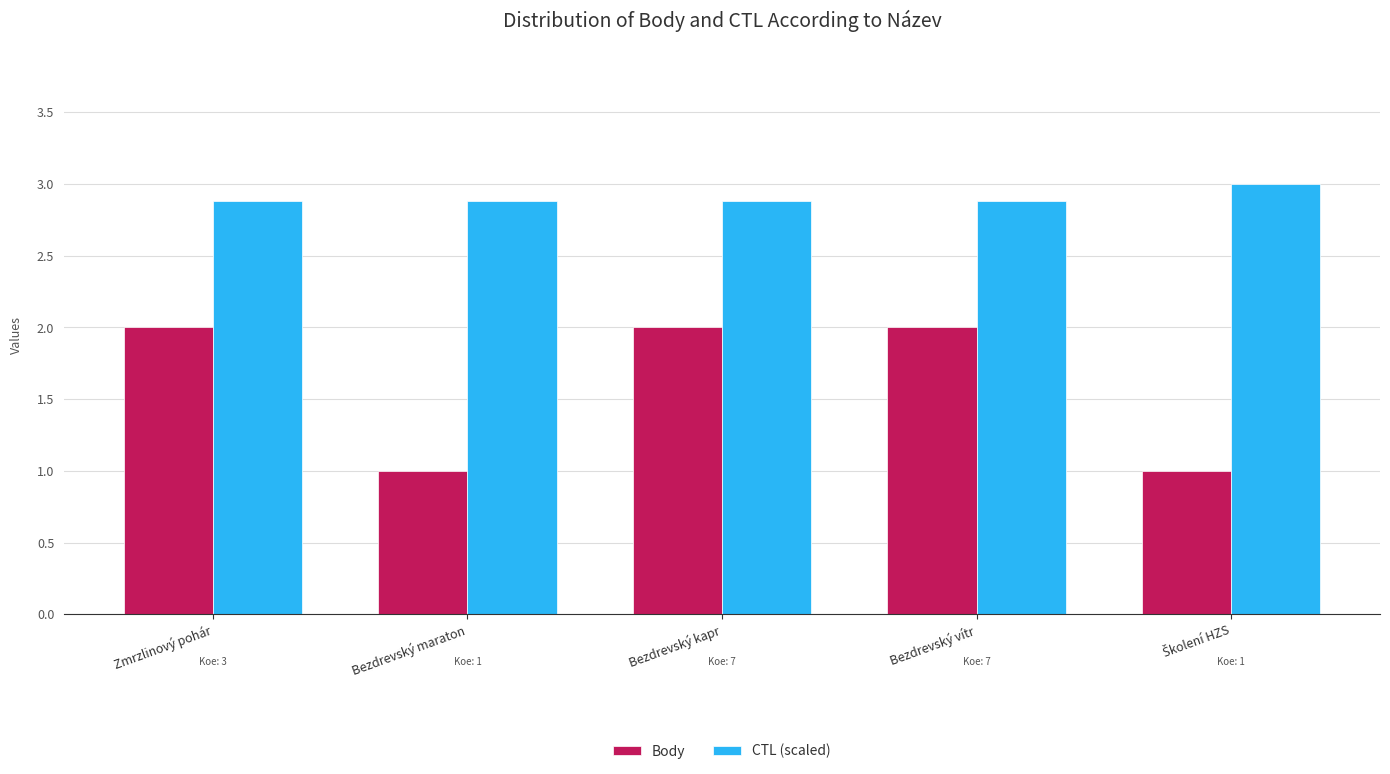

Is the value of CTL (scaled) at Bezdrevský kapr greater than the value of Body at Bezdrevský kapr?

Yes